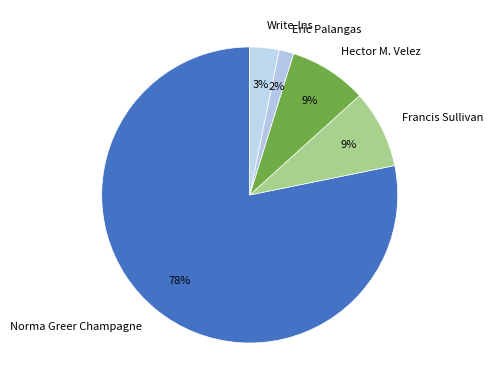

How many segments does this pie chart have?

5